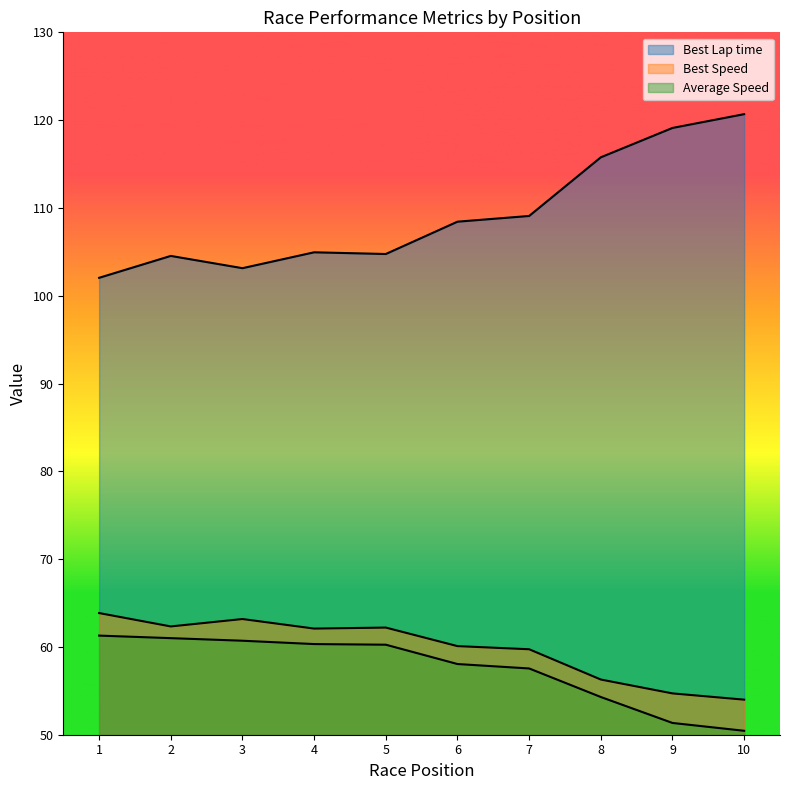

How many values in the Average Speed series exceed 60?

5